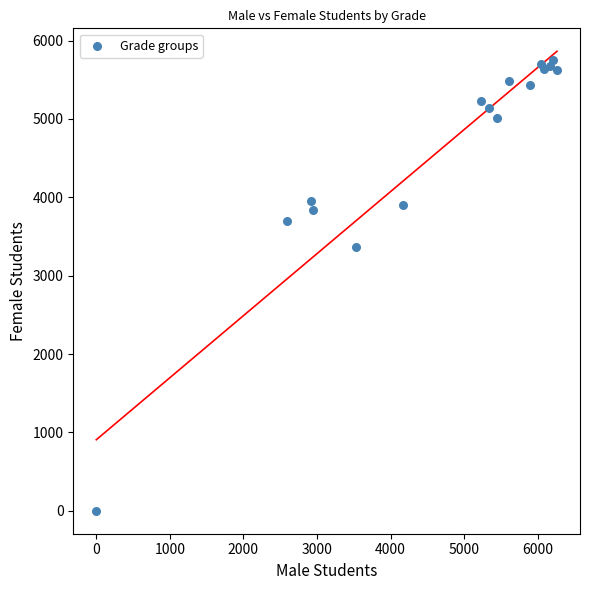

What Y value in the scatter plot is closest to 2873?

3370